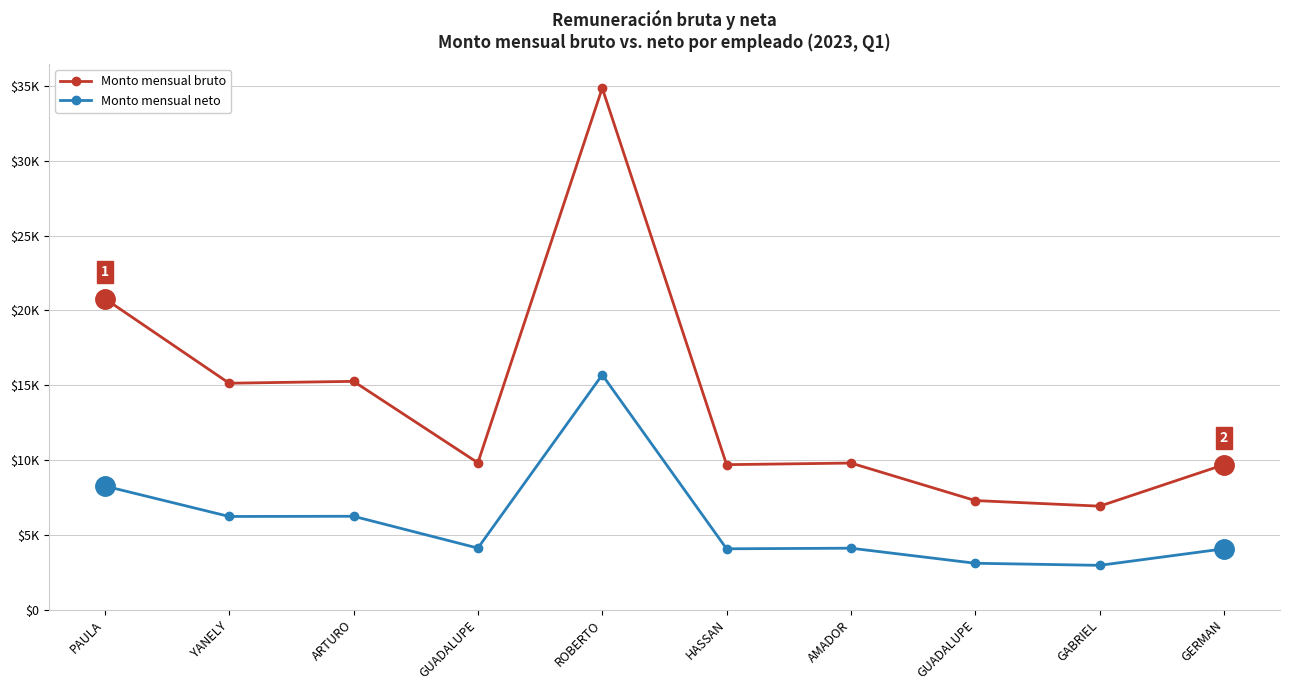

Reading left to right, transcribe all the data shown in this chart.

Monto mensual bruto: 20789.5	15134.6	15259.6	9815.5	34863.4	9690.5	9798.0	7290.5	6917.7	9690.5
Monto mensual neto: 8263.2	6227.8	6241.4	4114.3	15694.3	4066.7	4107.6	3100.7	2961.0	4066.7